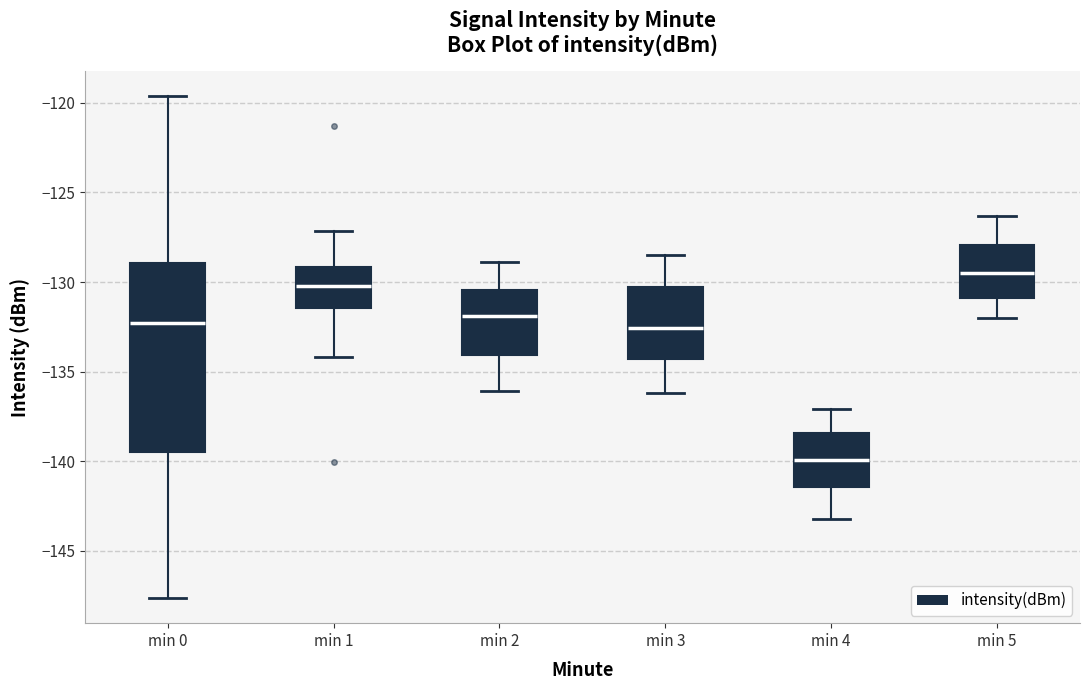

Which box is the tallest, from its lower edge to its upper edge?

min 0